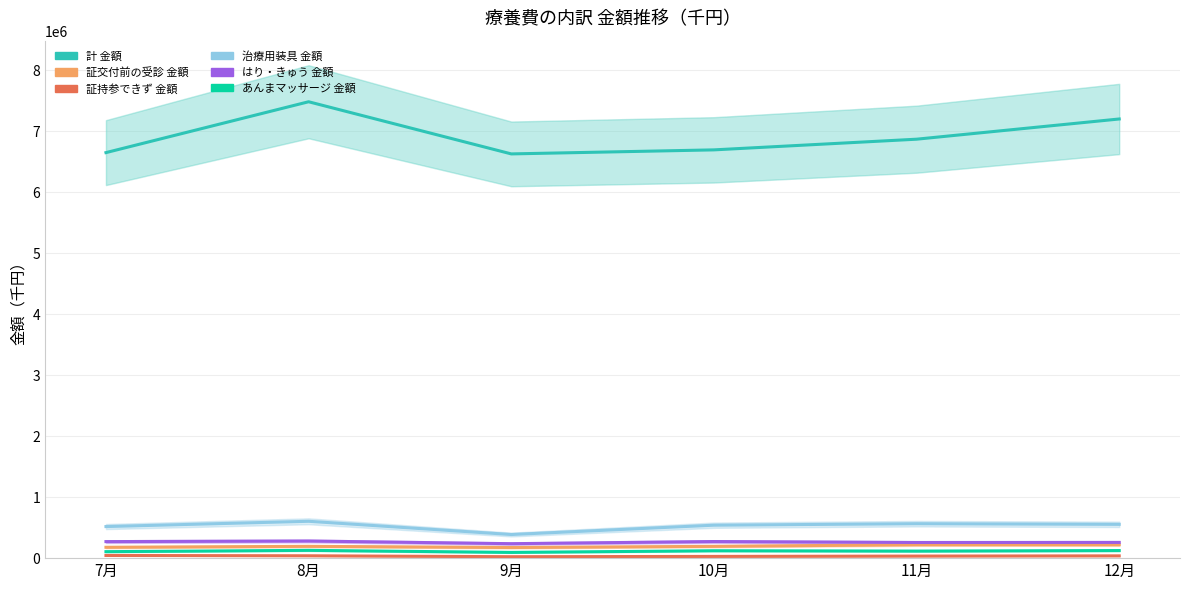

How many data points in 証持参できず 金額 are above 37354?

3